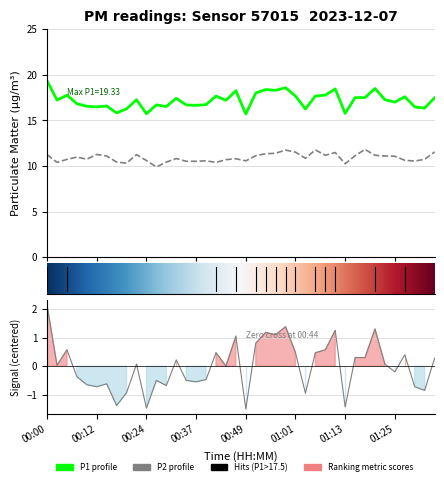

In P2, how many points are higher than both neighbors (excluding endpoints)?

10